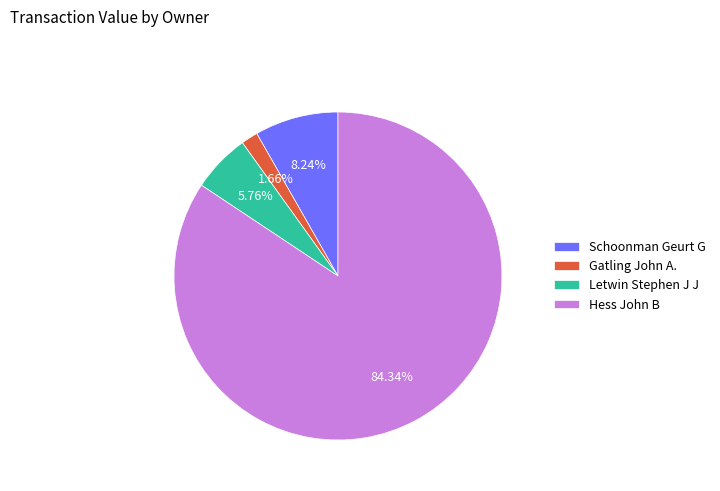

Is the sum of Hess John B and Gatling John A. greater than half?

Yes